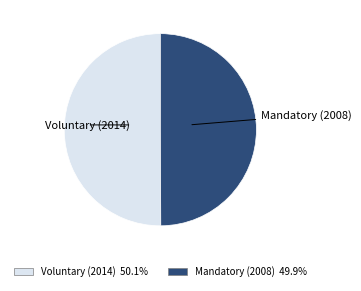

Approximately how many times larger is the value at Voluntary (2014) compared to Mandatory (2008)?

1.0